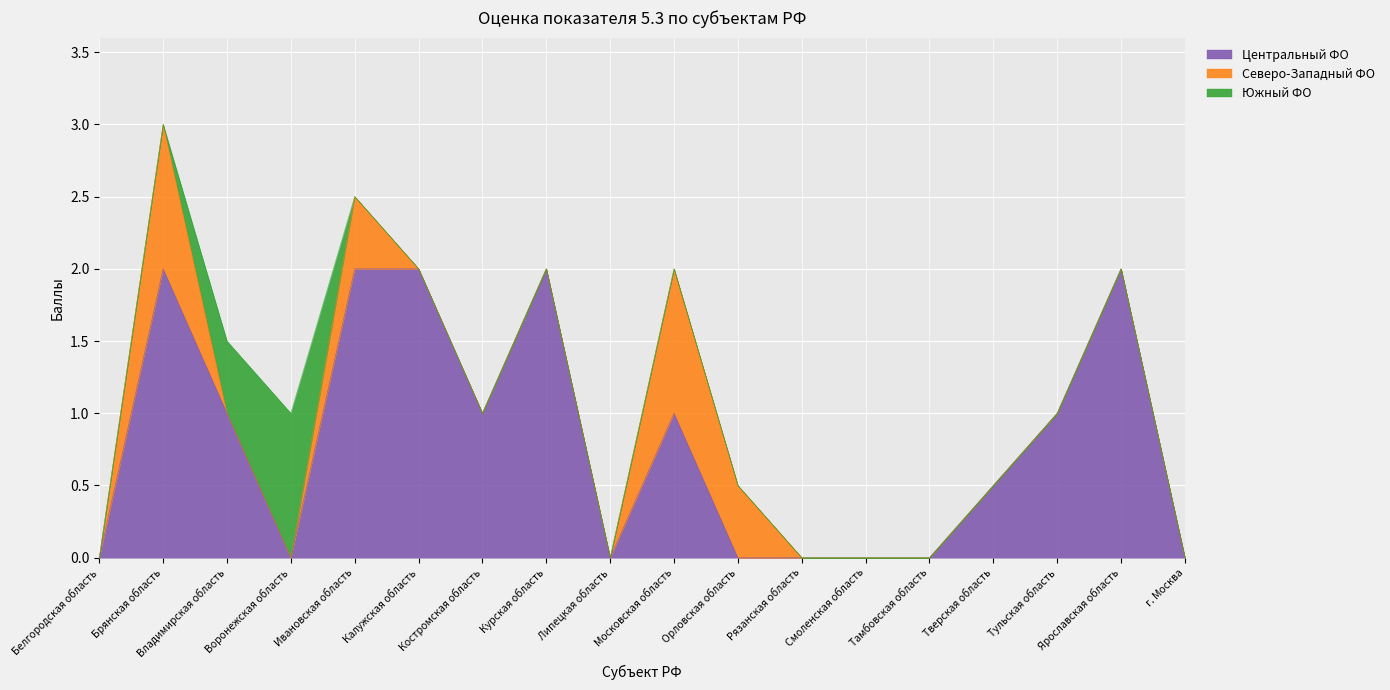

How many lines are shown in the chart?

3